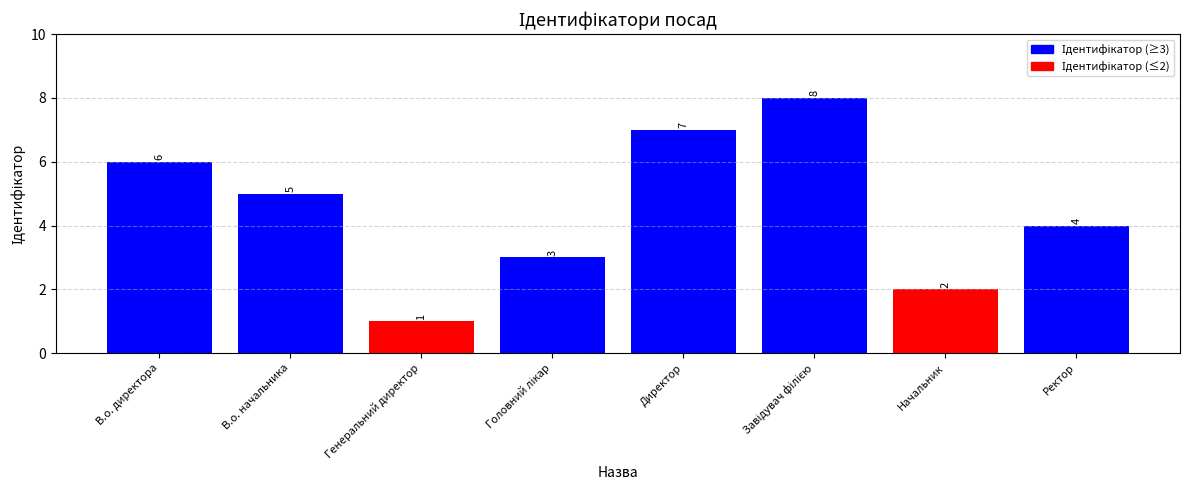

What is the change in value from Начальник to Ректор?

+2